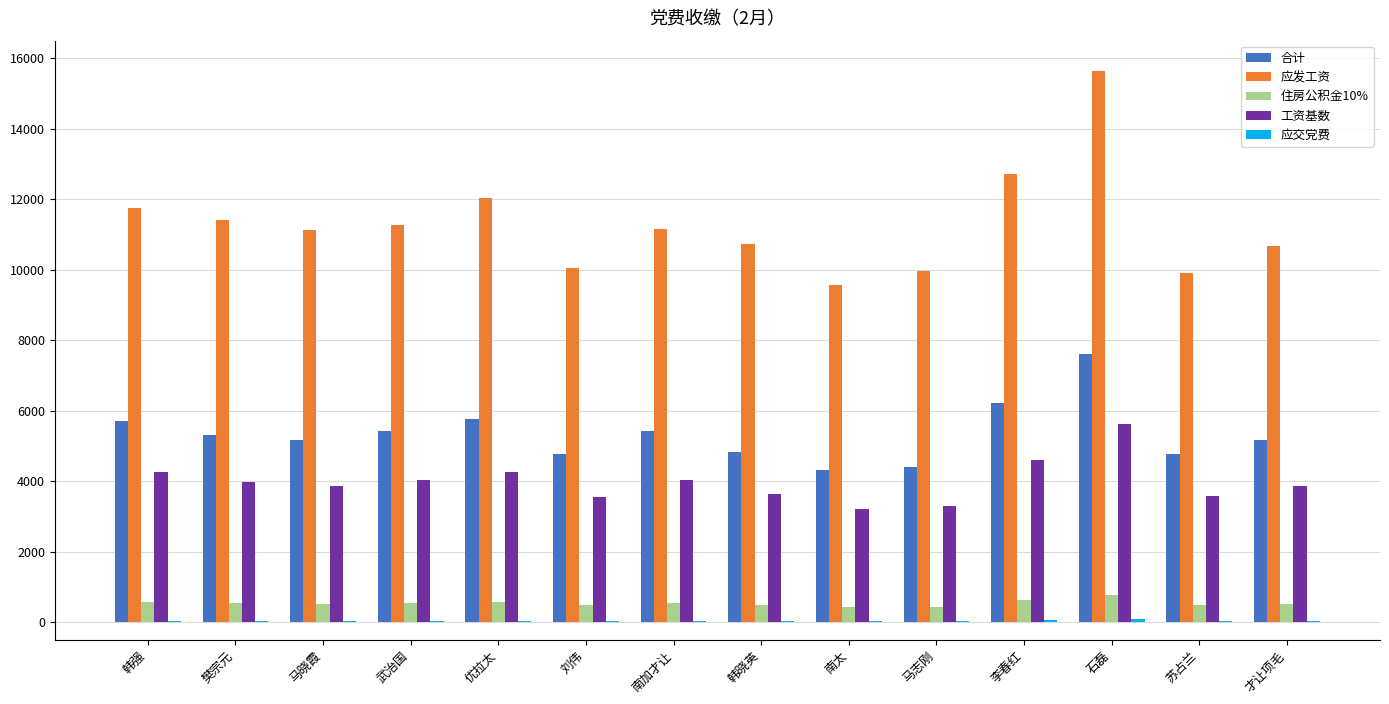

Is it true that 合计 equals 3977.0 at 优拉太?

False